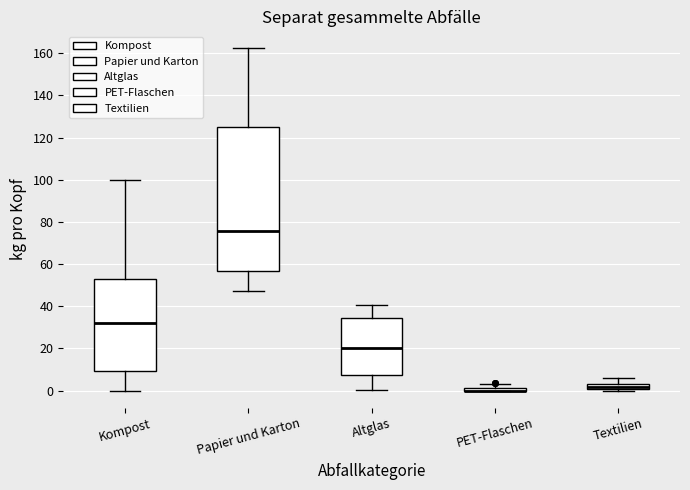

Where is the lower edge of the box for Kompost on the y-axis? The values are not printed on the chart, so give them approximately, as read against the axis.

10